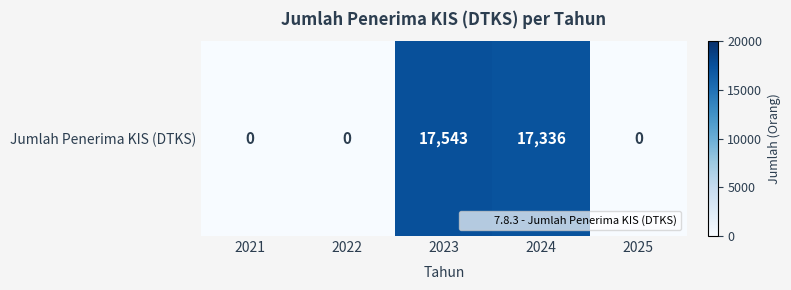

Is it true that the value at 2023 is 9190?

False